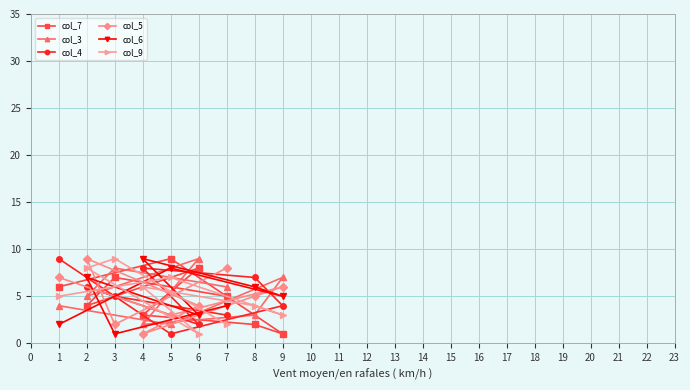

What is the sum of the col_9 values at 5 and 3?

16